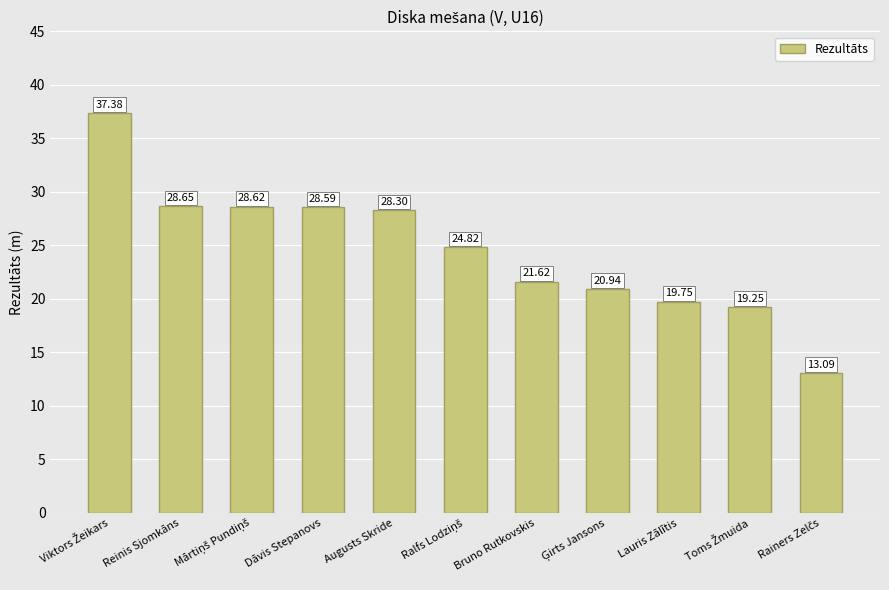

What is the ratio of the value at Bruno Rutkovskis to the value at Augusts Skride?

0.8